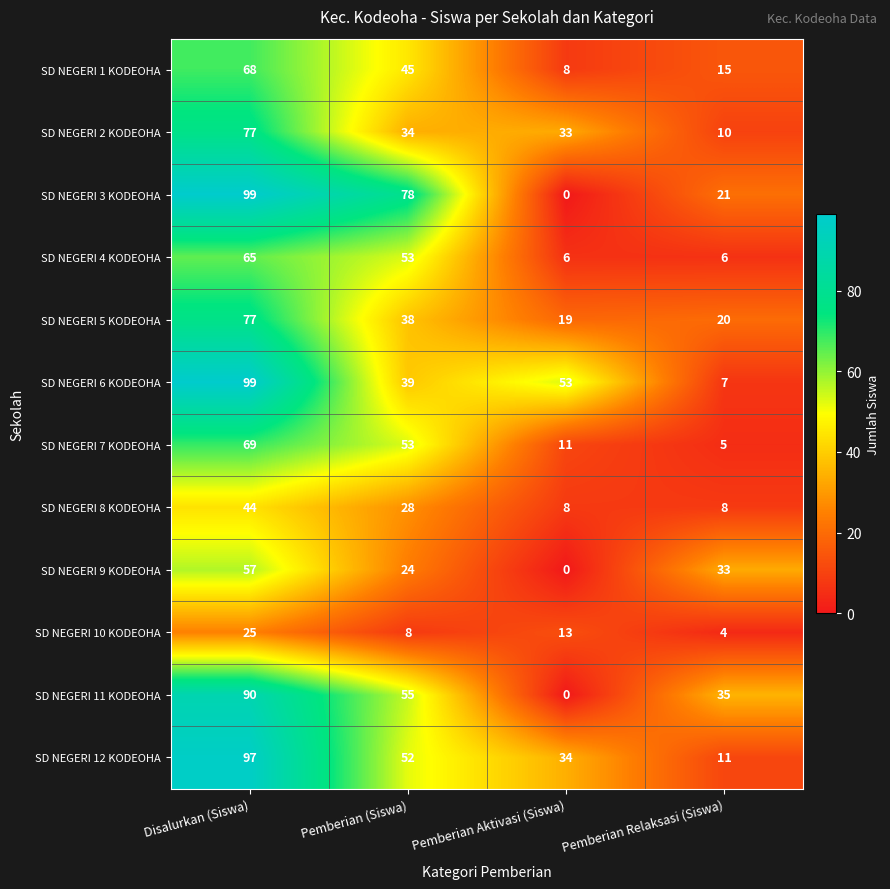

What is the difference between the SD NEGERI 1 KODEOHA values at Pemberian Aktivasi (Siswa) and Pemberian Relaksasi (Siswa)?

7